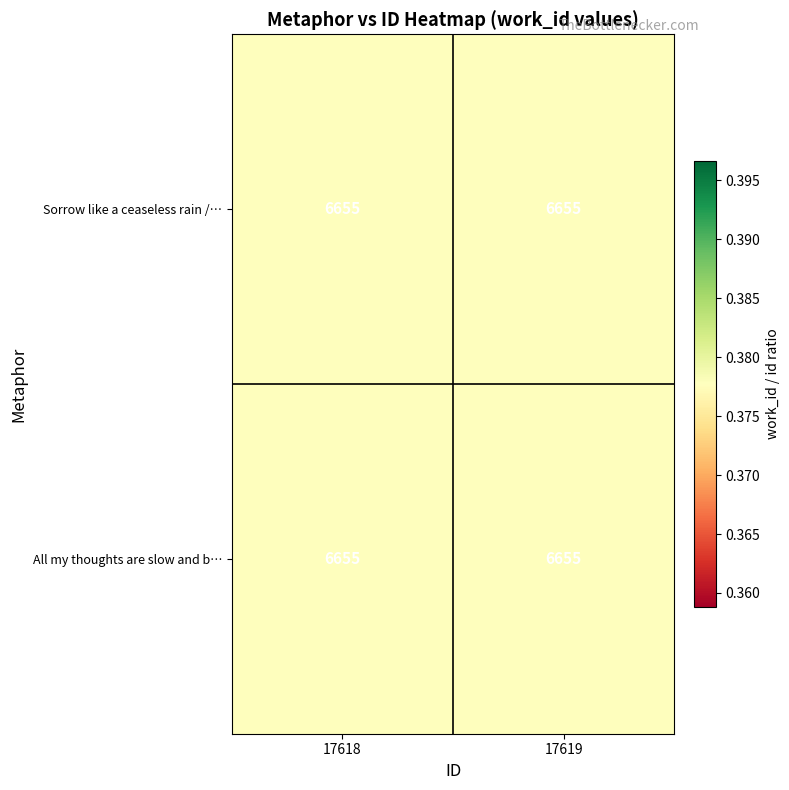

The value of All my thoughts are slow and b… at 17619 is 0.6. True or false?

False